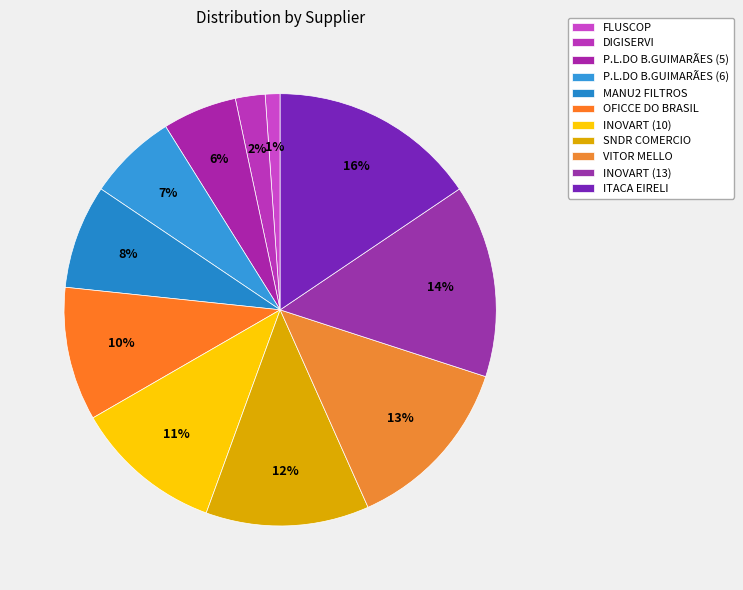

Combined, what portion of the pie is INOVART (13) and OFICCE DO BRASIL?

24.4%